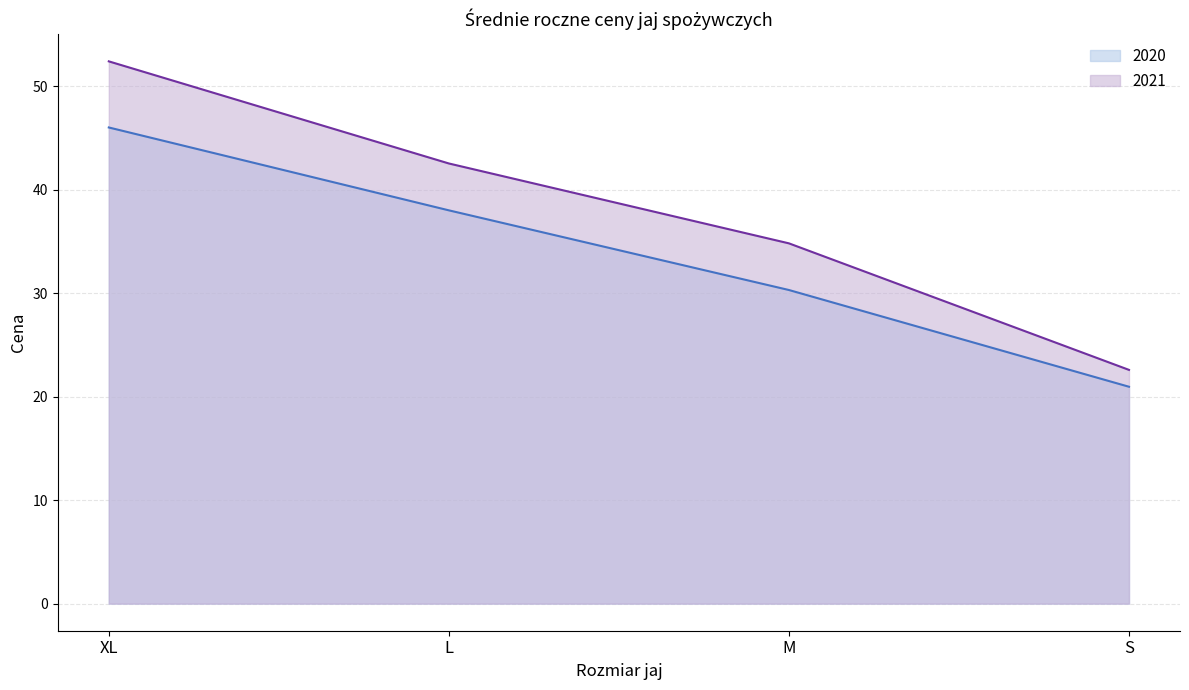

At which label is 2021 closest to 37?

M